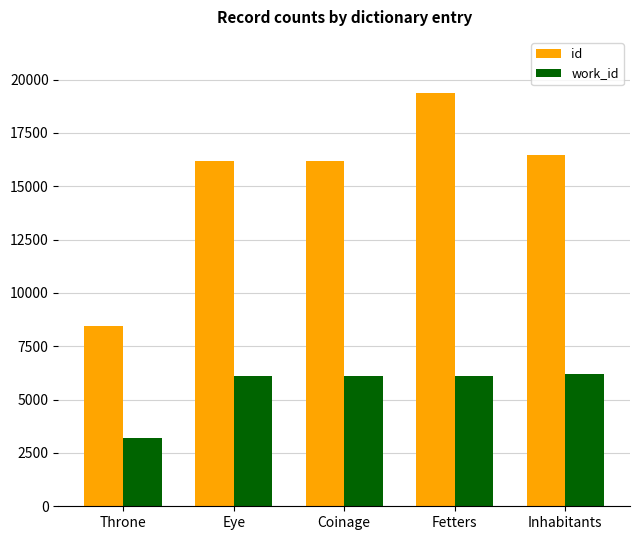

What is the label of the 3rd bar from the right?

Coinage